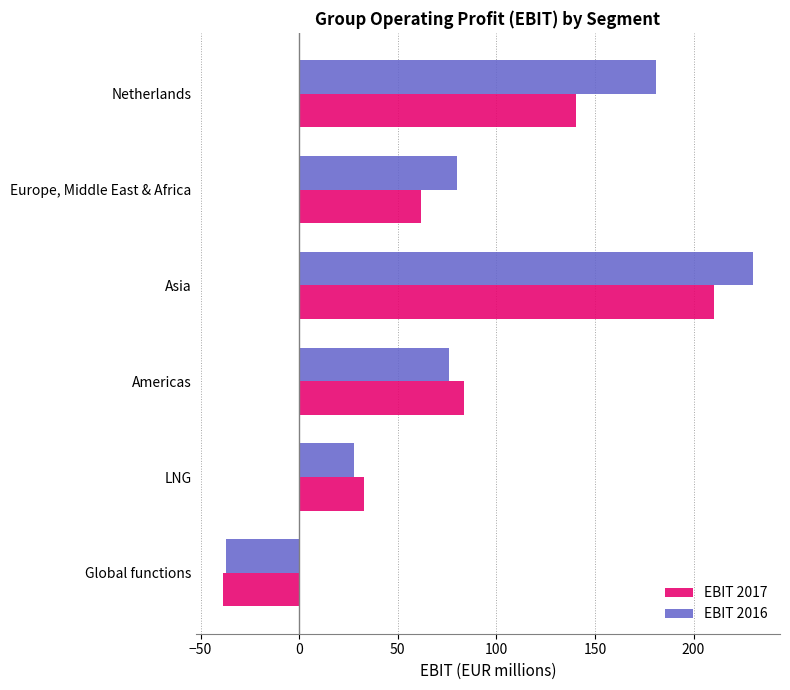

What are all the series names shown in the legend?

EBIT 2017, EBIT 2016